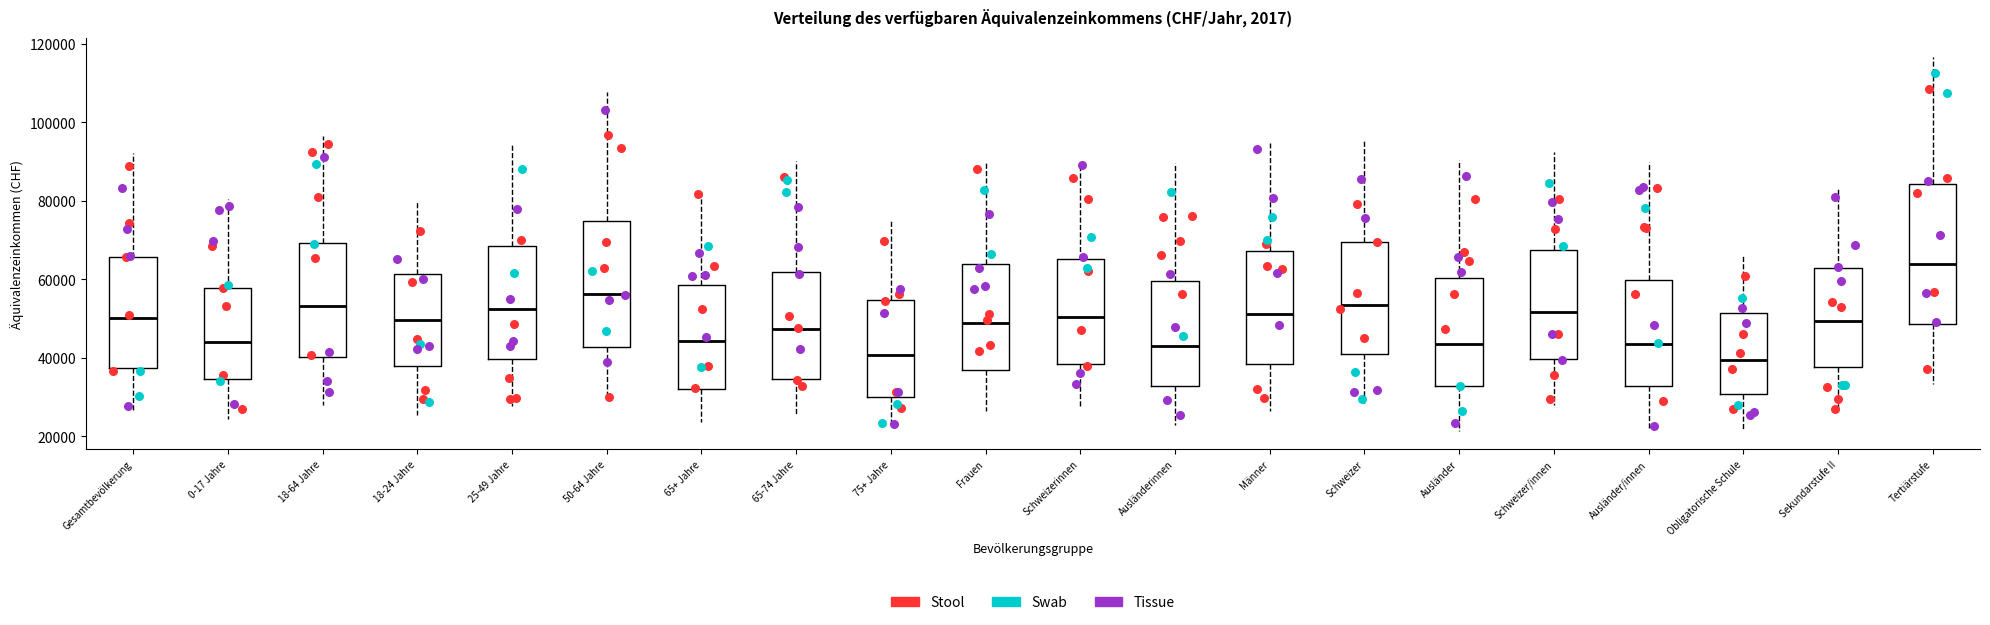

Which box has the highest median line?

Tertiärstufe